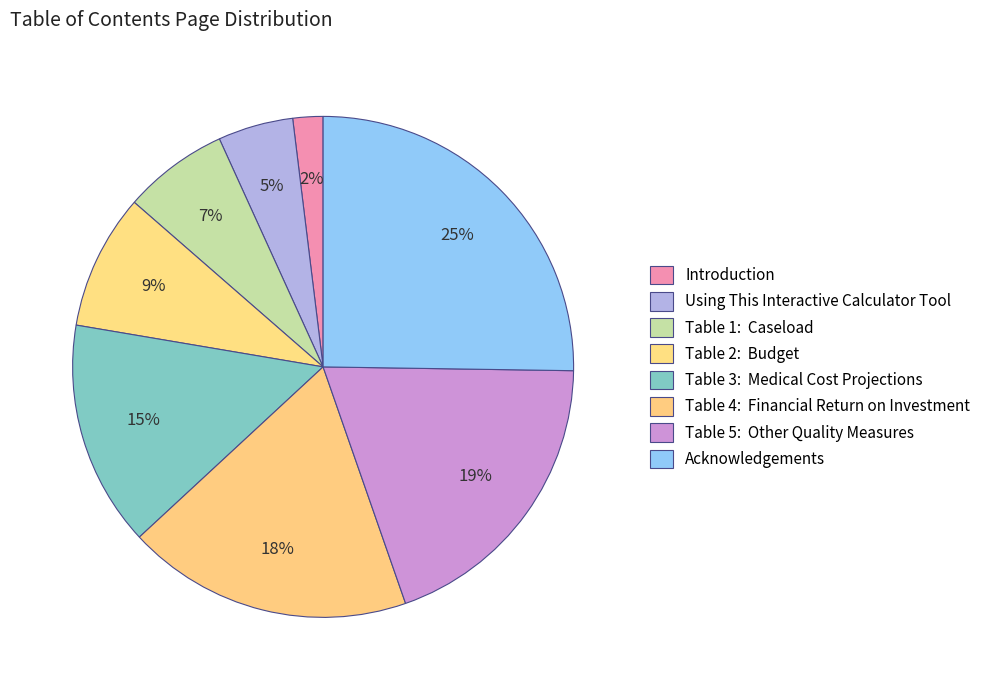

How many segments does this pie chart have?

8